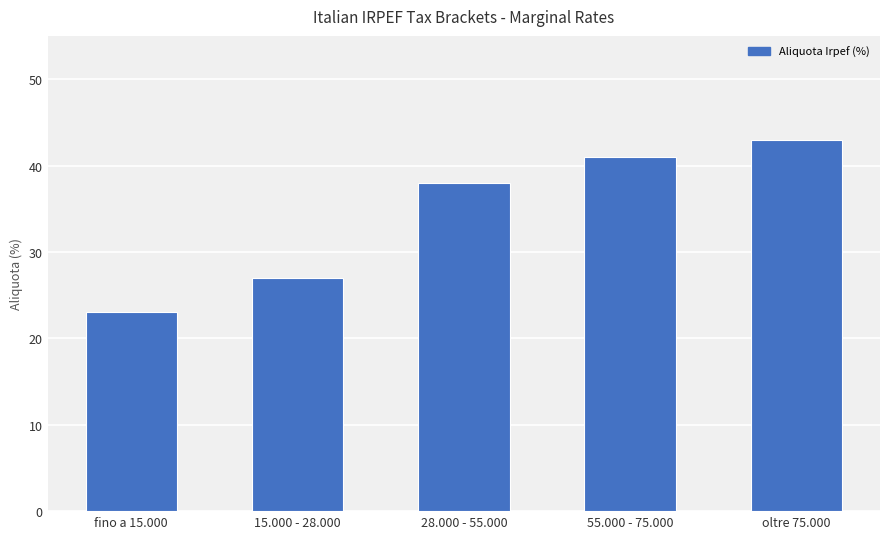

What is the label of the 2nd bar from the right?

55.000 - 75.000